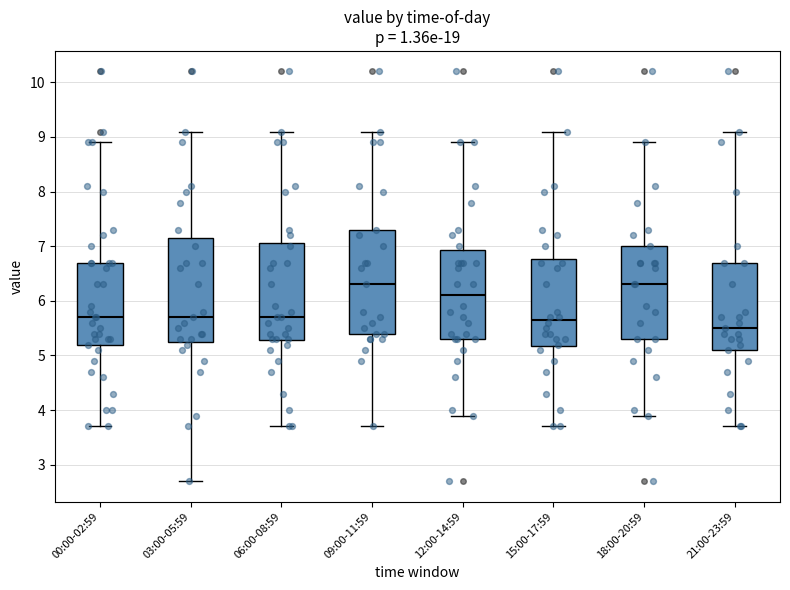

Reading left to right, read every box against the y-axis: the position of its median line, the range the box covers, and the ends of its whiskers. The values are not printed on the chart, so give them approximately, as read against the axis.

00:00-02:59: median 5.7, box 5.2 to 6.7, whiskers 3.7 to 8.9
03:00-05:59: median 5.7, box 5.3 to 7.2, whiskers 2.7 to 9.1
06:00-08:59: median 5.7, box 5.3 to 7.1, whiskers 3.7 to 9.1
09:00-11:59: median 6.3, box 5.4 to 7.3, whiskers 3.7 to 9.1
12:00-14:59: median 6.1, box 5.3 to 6.9, whiskers 3.9 to 8.9
15:00-17:59: median 5.7, box 5.2 to 6.8, whiskers 3.7 to 9.1
18:00-20:59: median 6.3, box 5.3 to 7.0, whiskers 3.9 to 8.9
21:00-23:59: median 5.5, box 5.1 to 6.7, whiskers 3.7 to 9.1